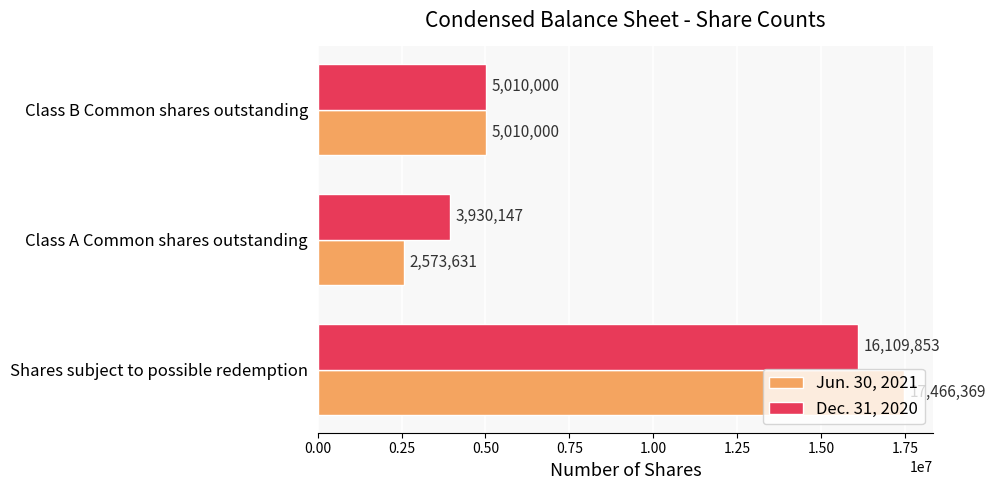

Rank the series by their maximum value, from highest to lowest.

Jun. 30, 2021, Dec. 31, 2020